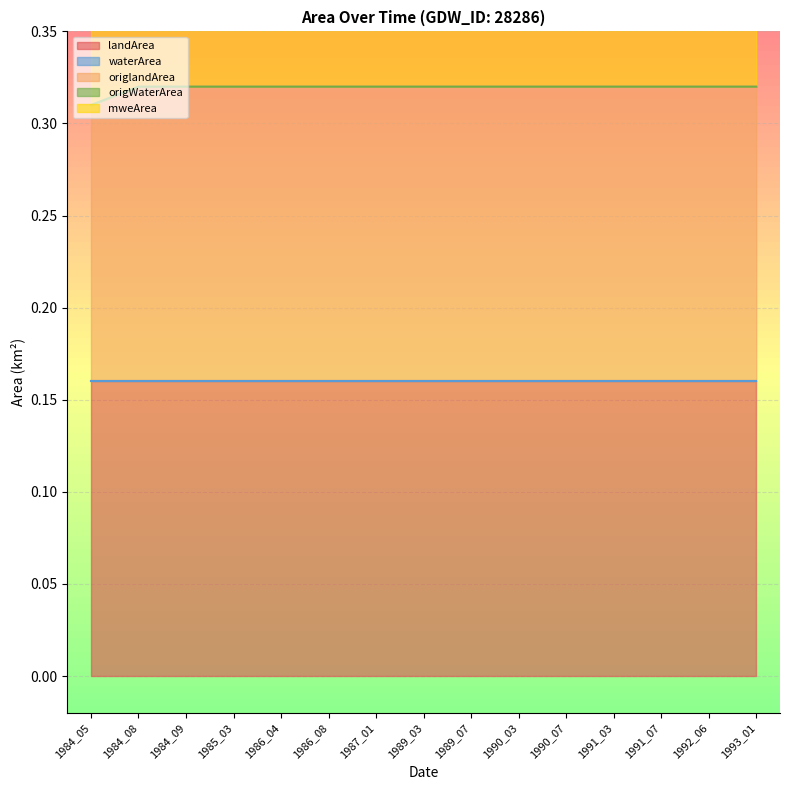

Is the value of mweArea at 1990_07 greater than the value of waterArea at 1986_04?

Yes